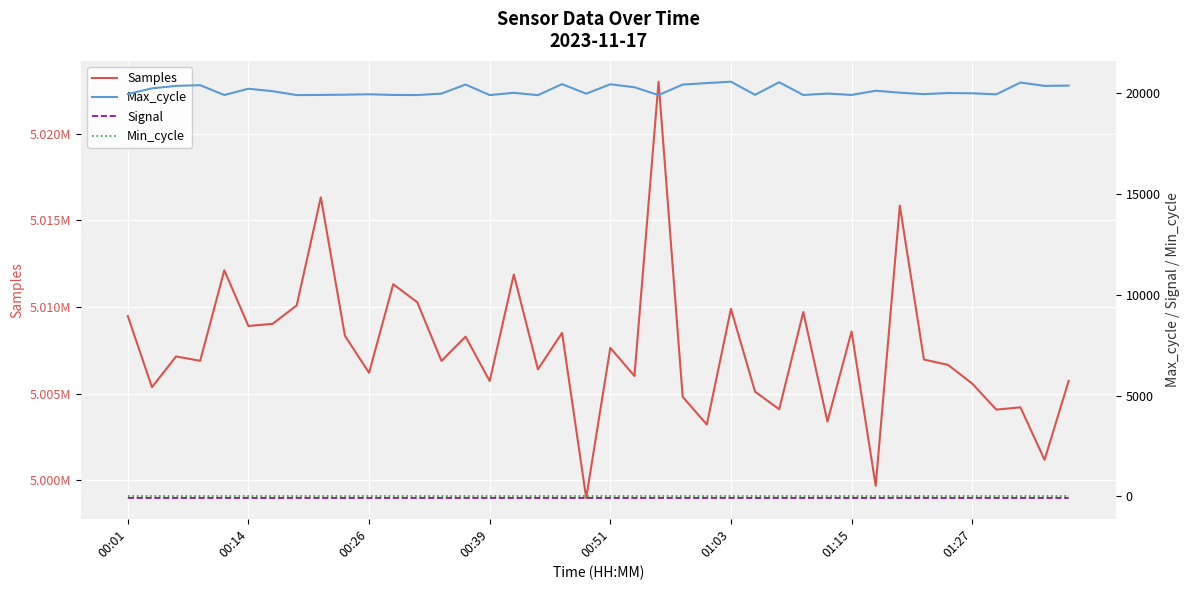

What is the maximum value for Signal?

-72